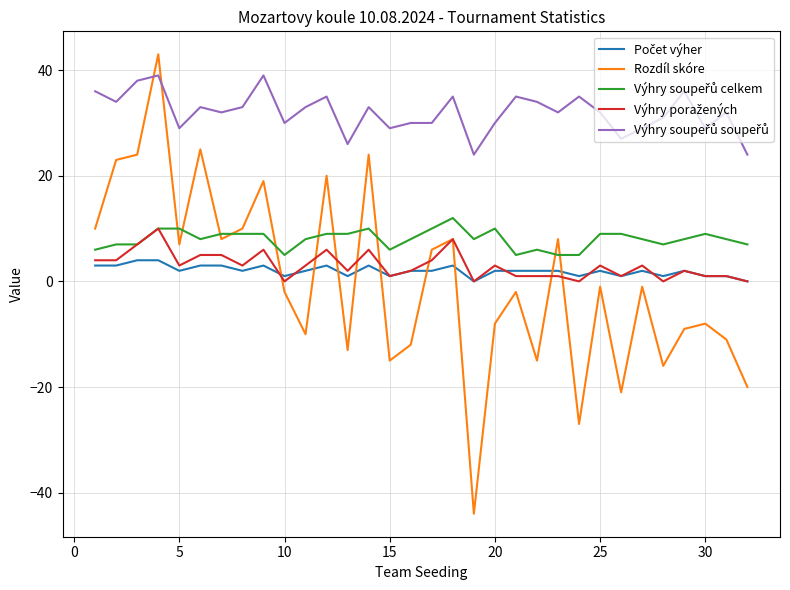

What is the highest value of the Rozdíl skóre series?

43